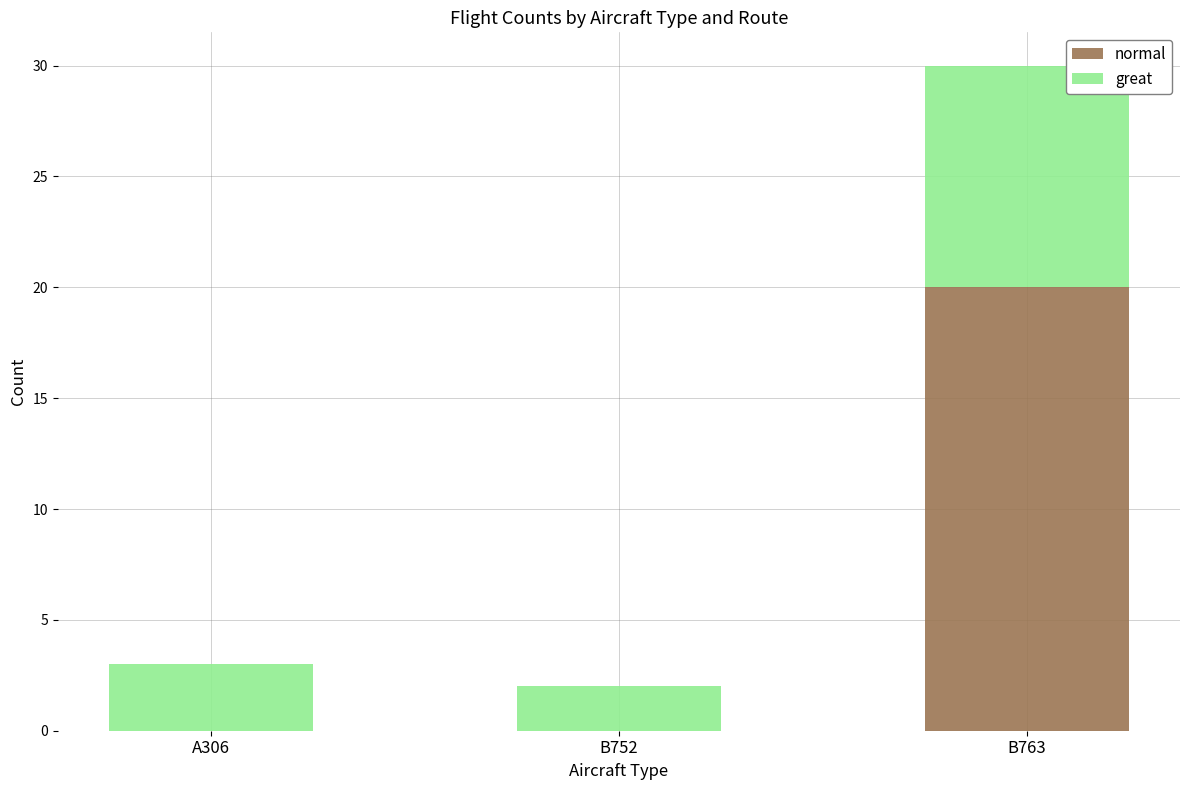

Reading right to left, list the values for the normal series.

B763=20	B752=0	A306=0